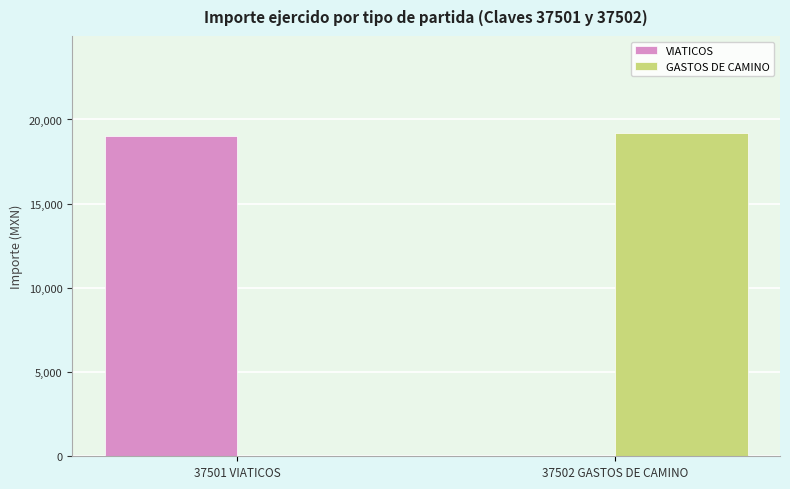

The VIATICOS series shows 33399 at 37501 VIATICOS. True or false?

False